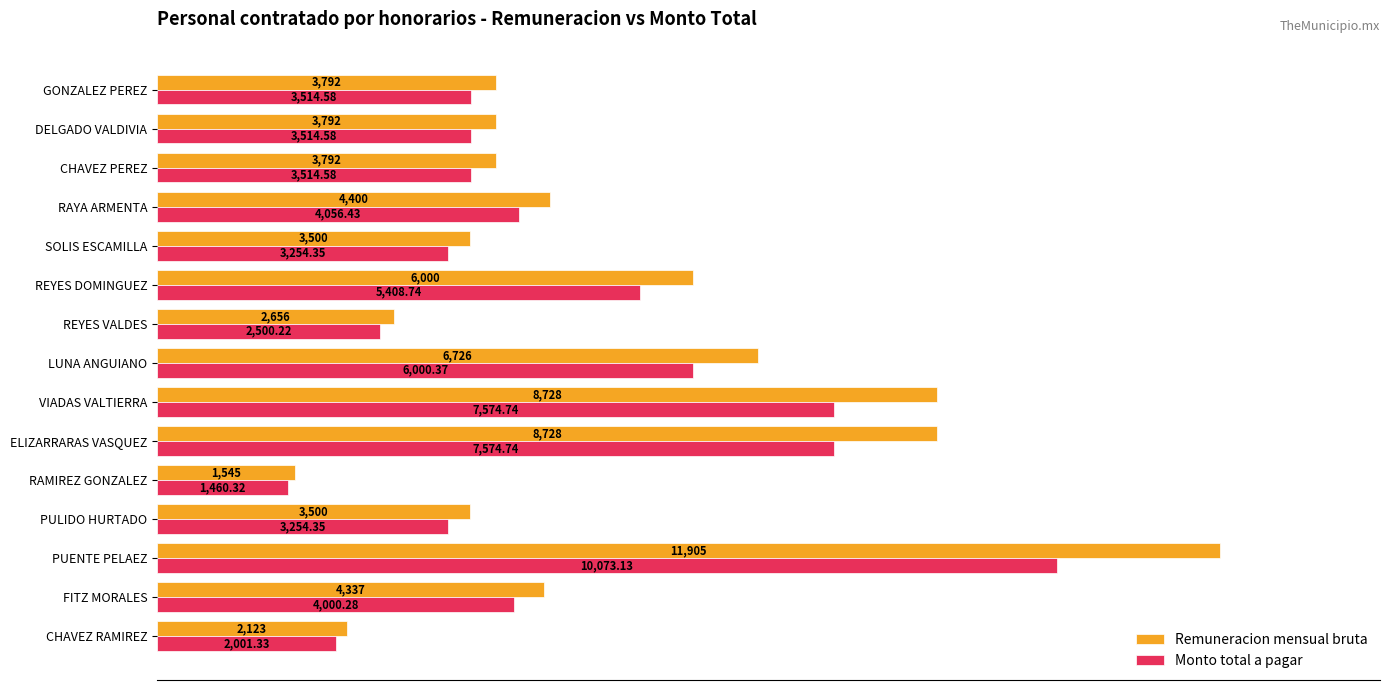

At how many categories does at least one series exceed 4724?

5